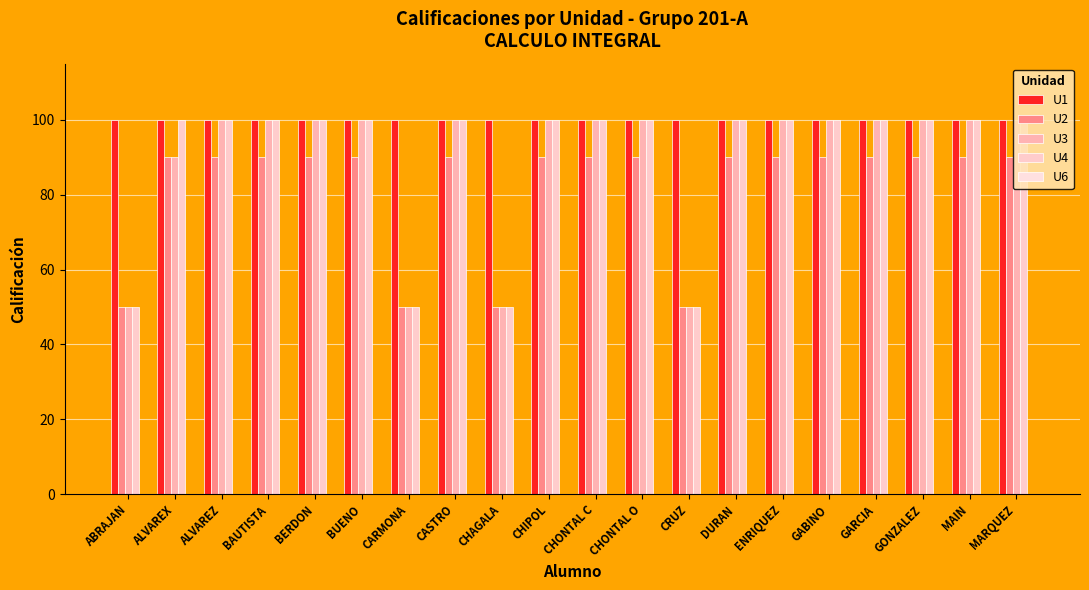

At which category does the chart reach its peak across all series?

ABRAJAN